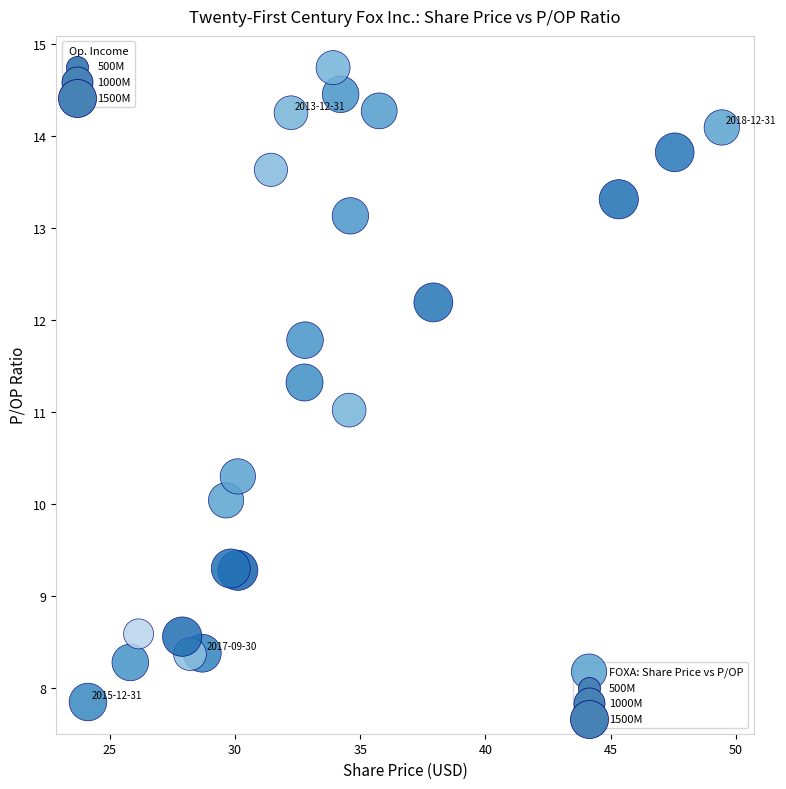

What is the range of X values (max minus min)?

25.3